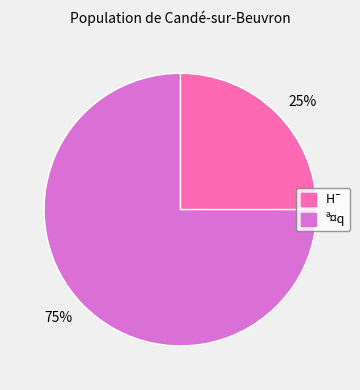

Is it true that 75% is 67% of the pie?

False